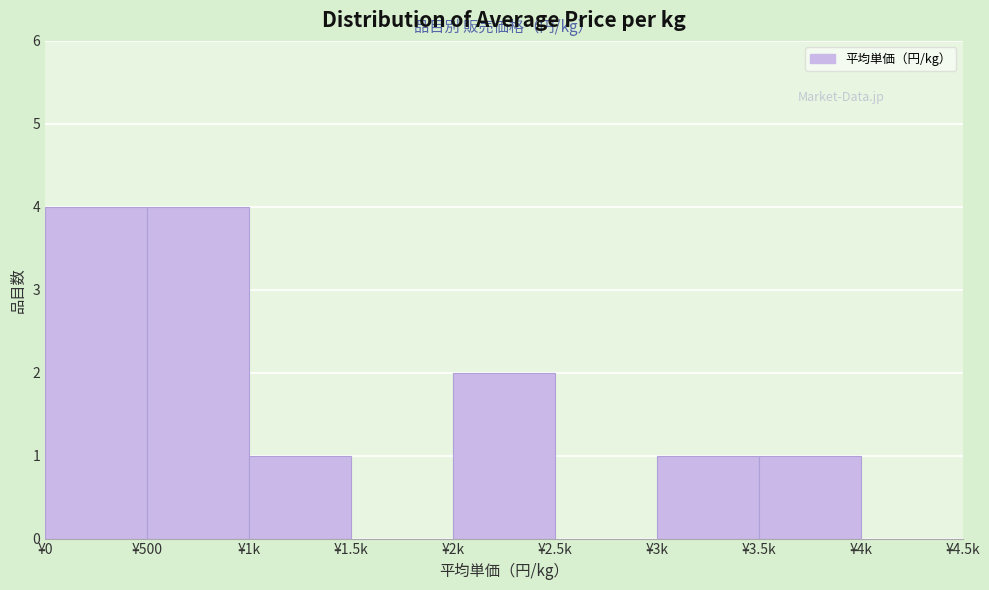

Reading left to right, what are all the values shown in this chart?

¥0=4	¥500=4	¥1k=1	¥1.5k=0	¥2k=2	¥2.5k=0	¥3k=1	¥3.5k=1	¥4k=0